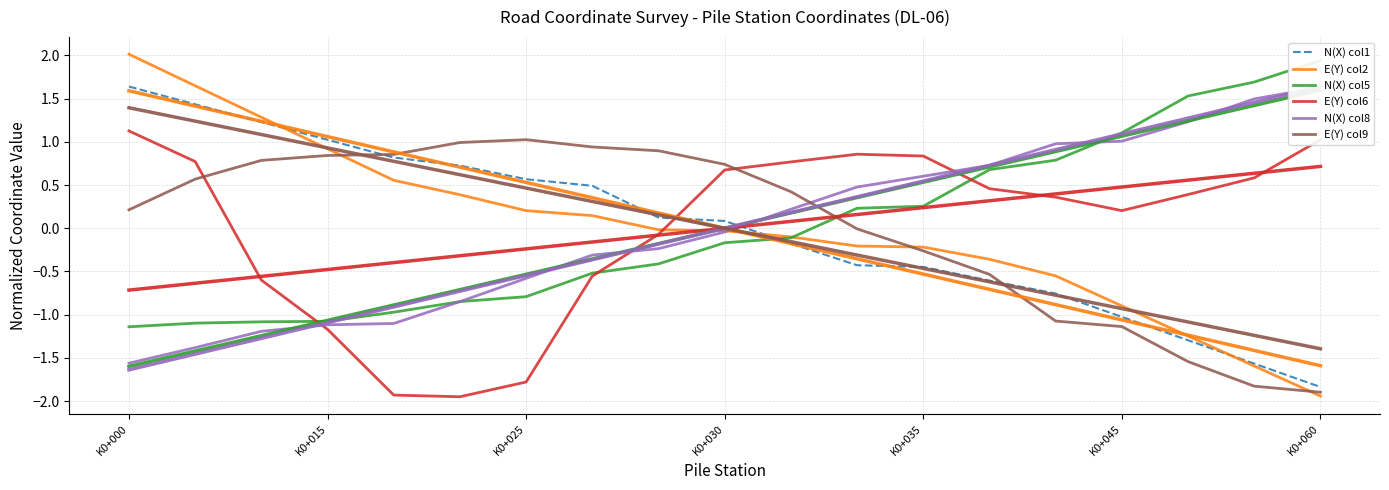

True or false: E(Y) col9 has more than 1 points higher than both neighbors.

False